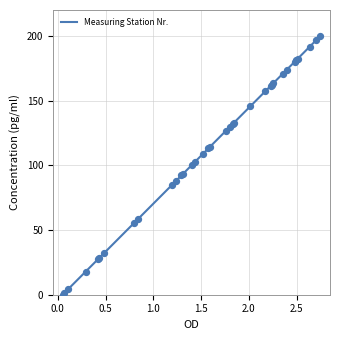

Which has a higher value, 190 or 188?

190